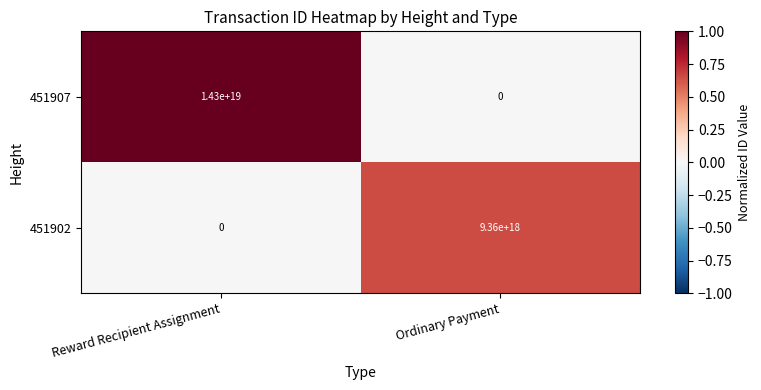

Which series changed the most between Reward Recipient Assignment and Ordinary Payment?

451907